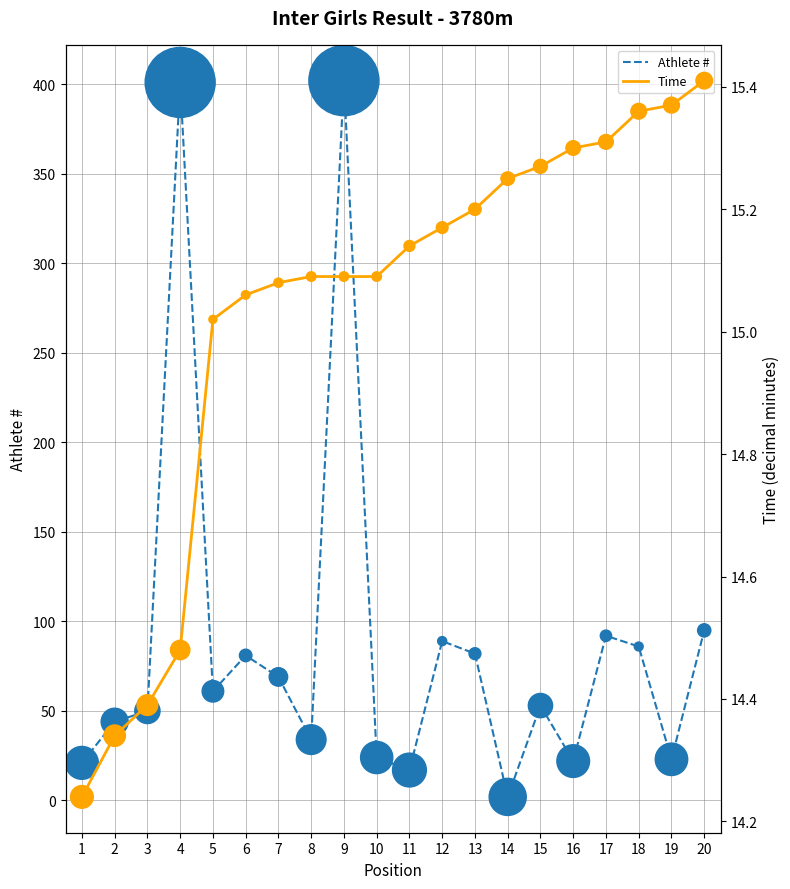

At how many categories does at least one series exceed 335?

2